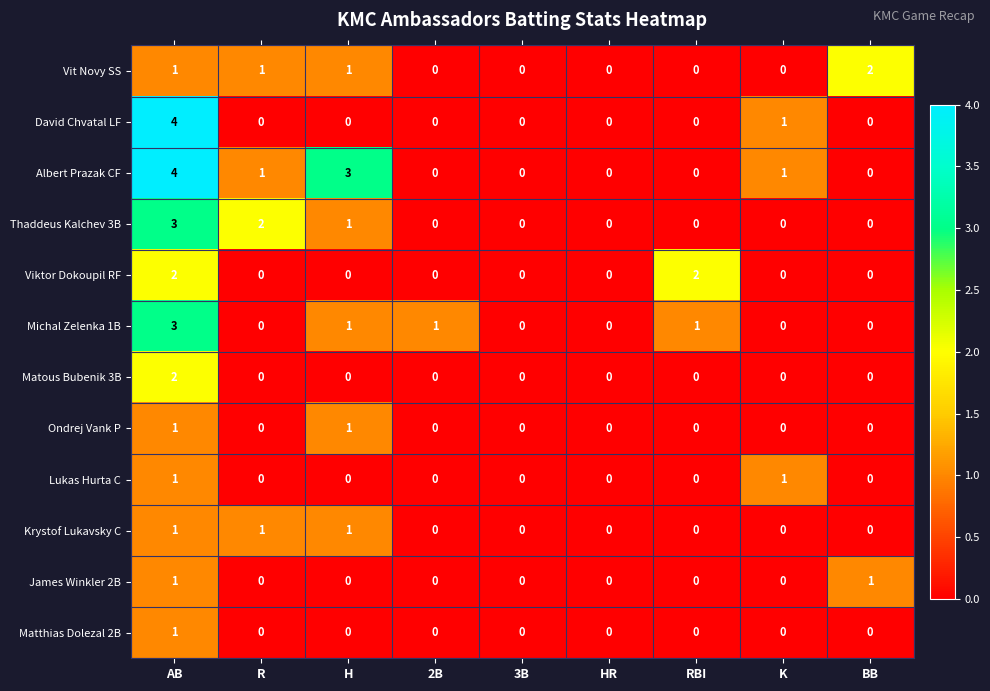

How many Lukas Hurta C values are between 0 and 1?

9